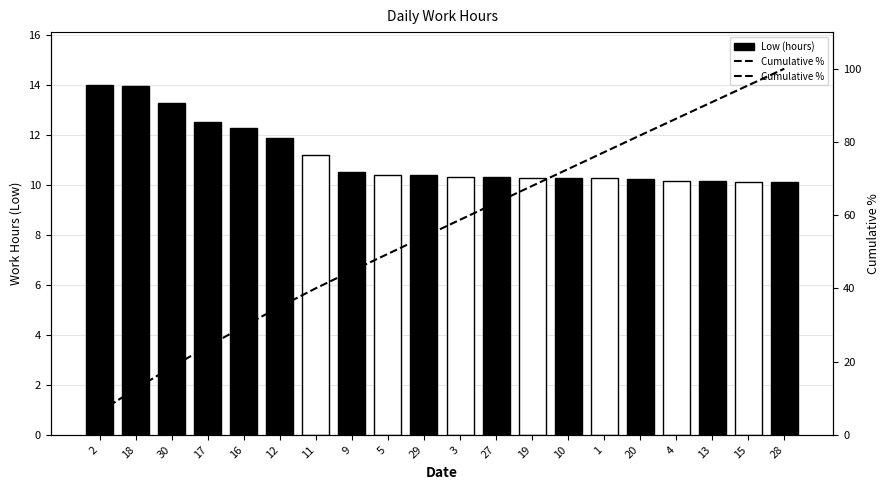

How many data points in Cumulative % are less than 58?

10